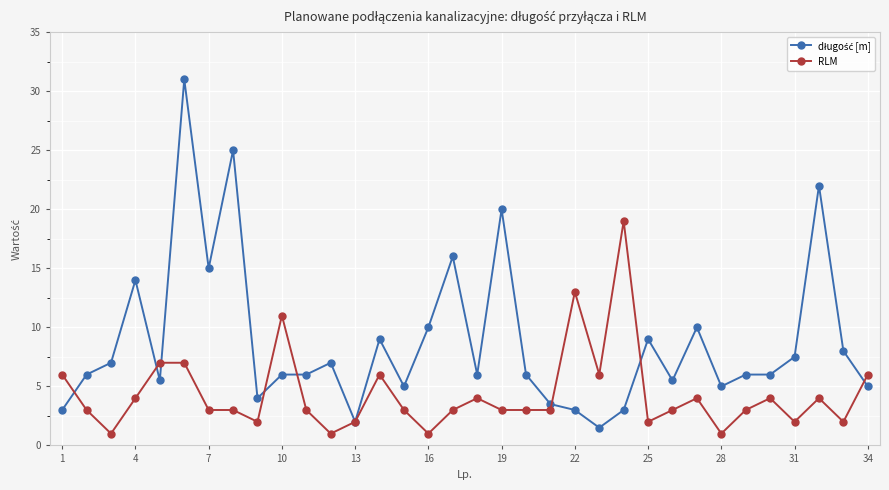

What is the minimum value shown in the chart?

1.0